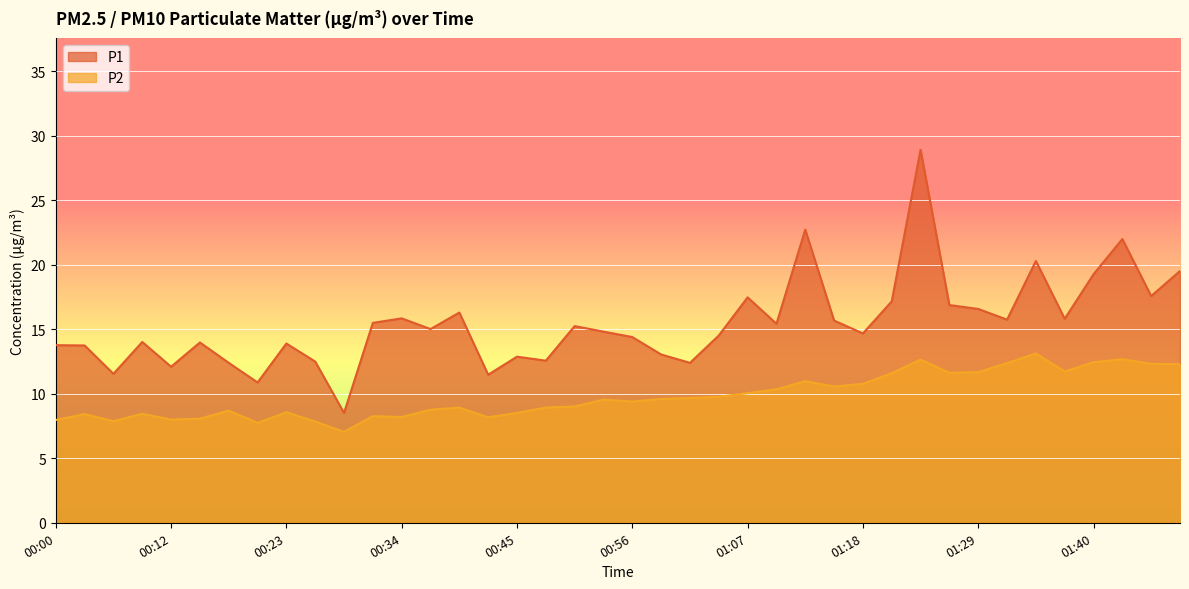

What are all the series names shown in the legend?

P1, P2